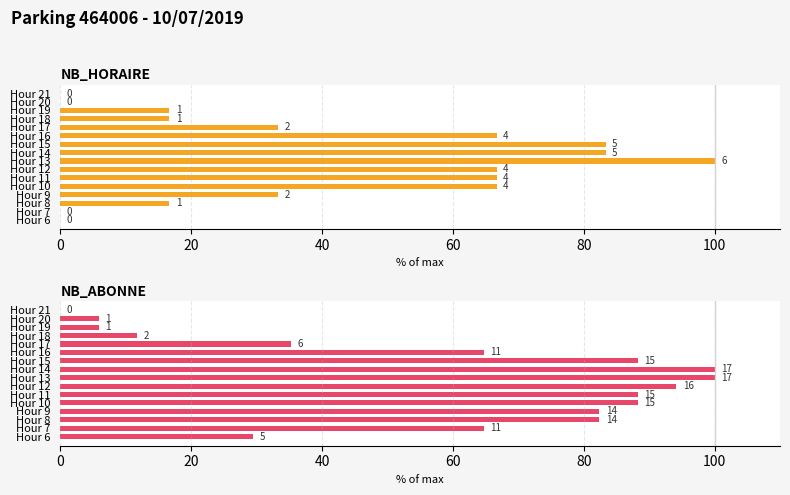

What is the sum of the NB_HORAIRE values at Hour 6 and Hour 15?

83.3